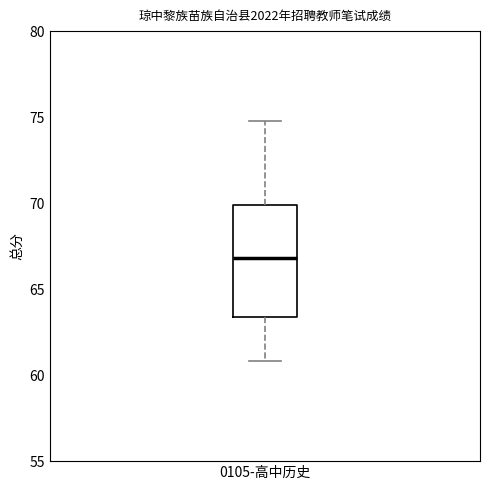

Transcribe this box plot: give where the median line is, the range the box spans, and where the two whiskers end, as read against the y-axis. The values are not printed on the chart, so give them approximately, as read against the axis.

median 67.0, box 63.5 to 70.0, whiskers 61.0 to 75.0